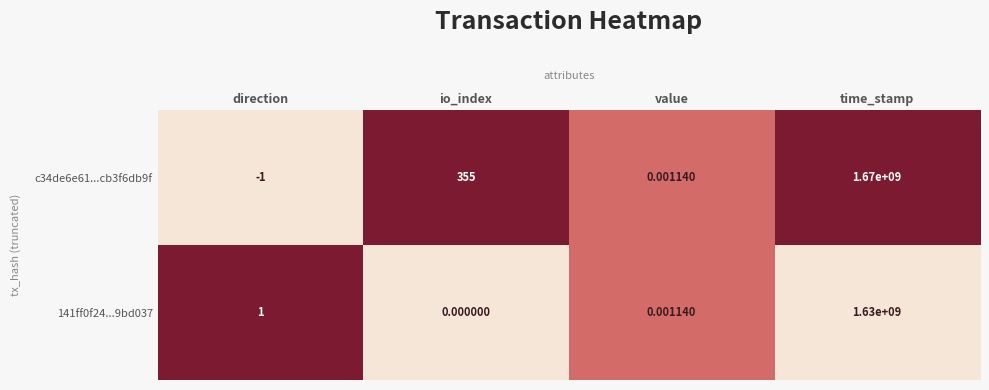

Rank the categories by 141ff0f24...9bd037 value from highest to lowest.

time_stamp, direction, value, io_index